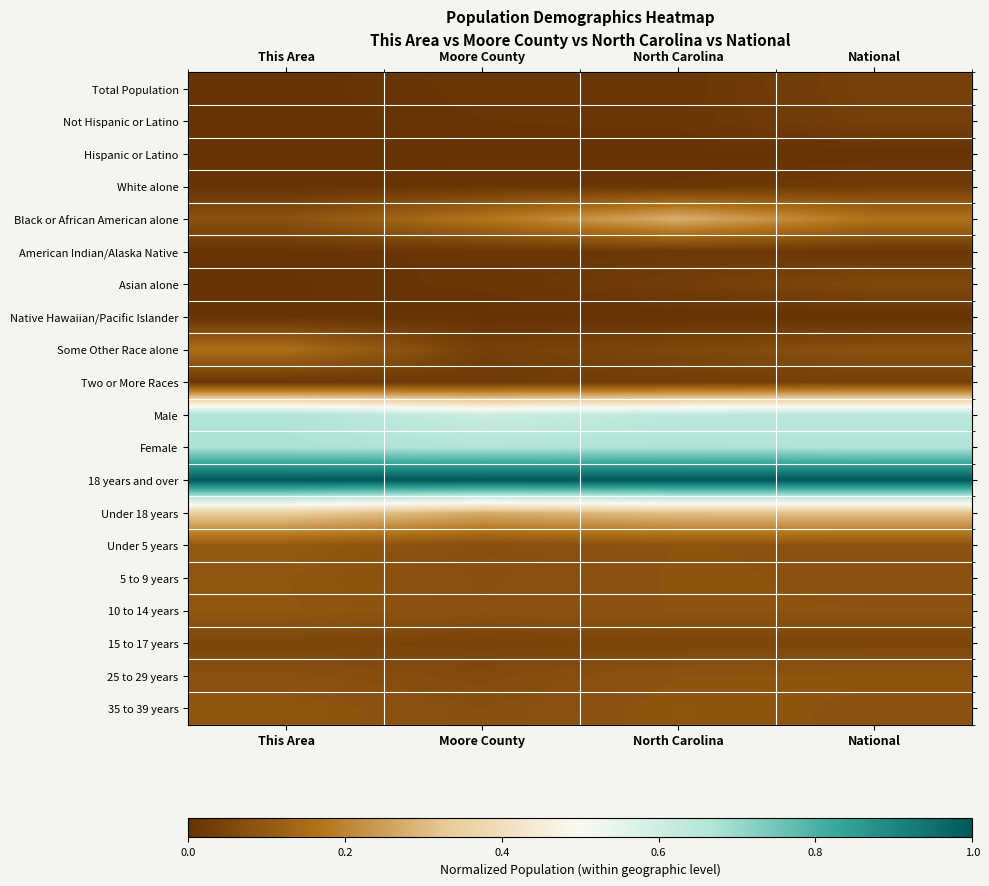

Which series changed the most between Moore County and North Carolina?

Black or African American alone